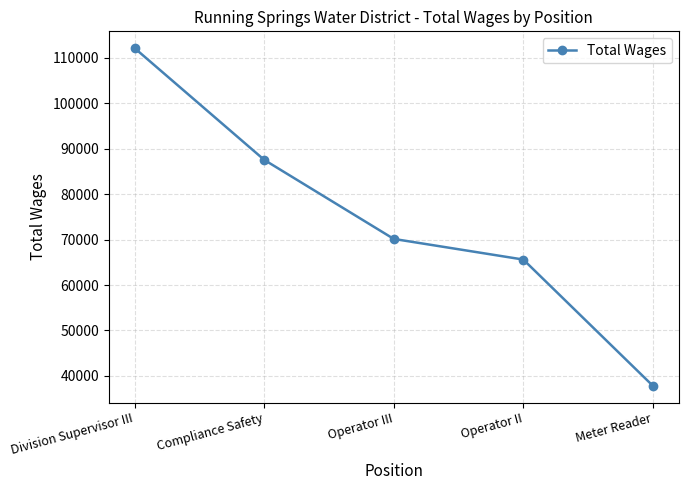

What is the difference between the values at Operator III and Meter Reader?

32311